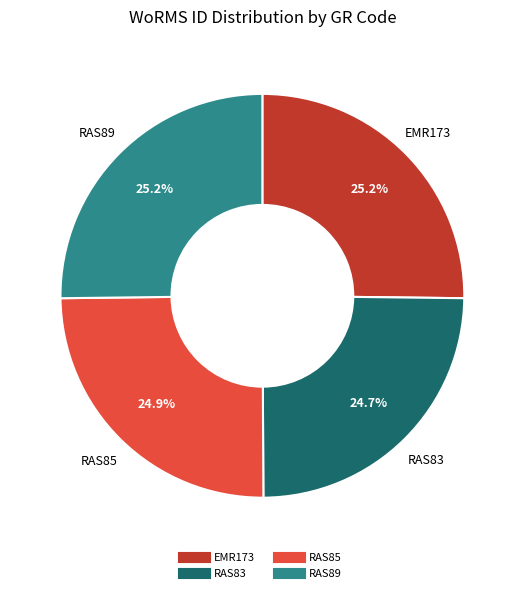

Combined, do RAS85 and RAS83 account for over 50%?

No